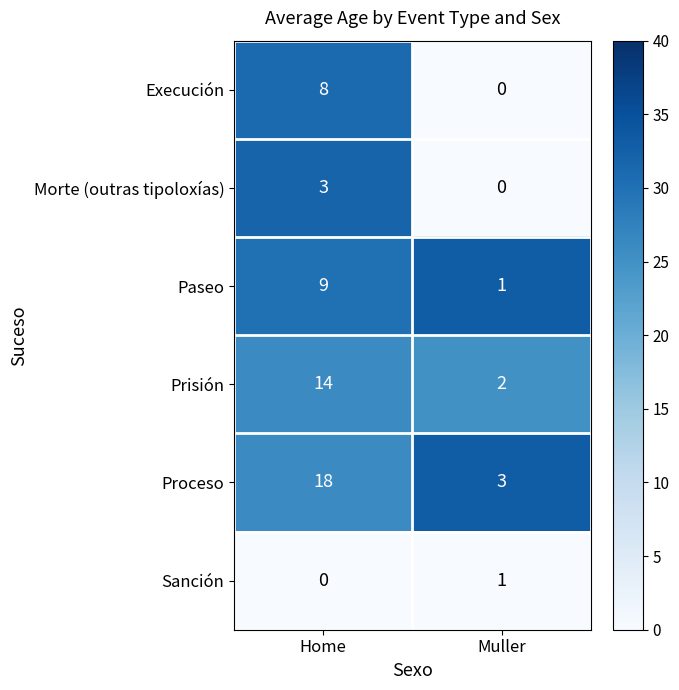

What is the total value across all series at Muller?

7